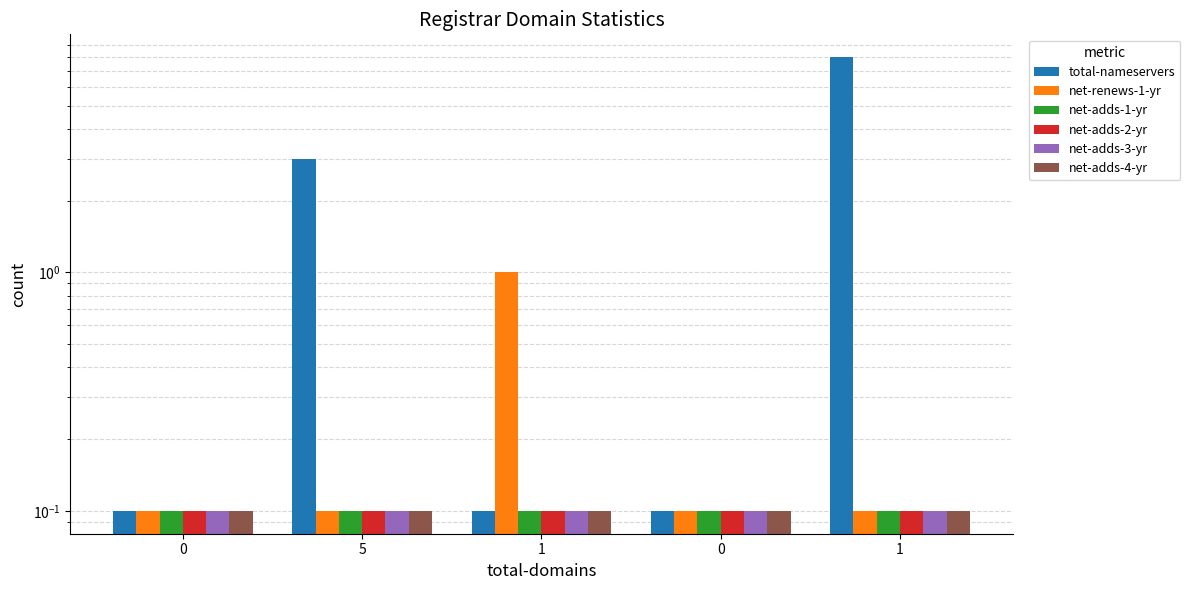

Which series changed the most between 5 and 1?

total-nameservers